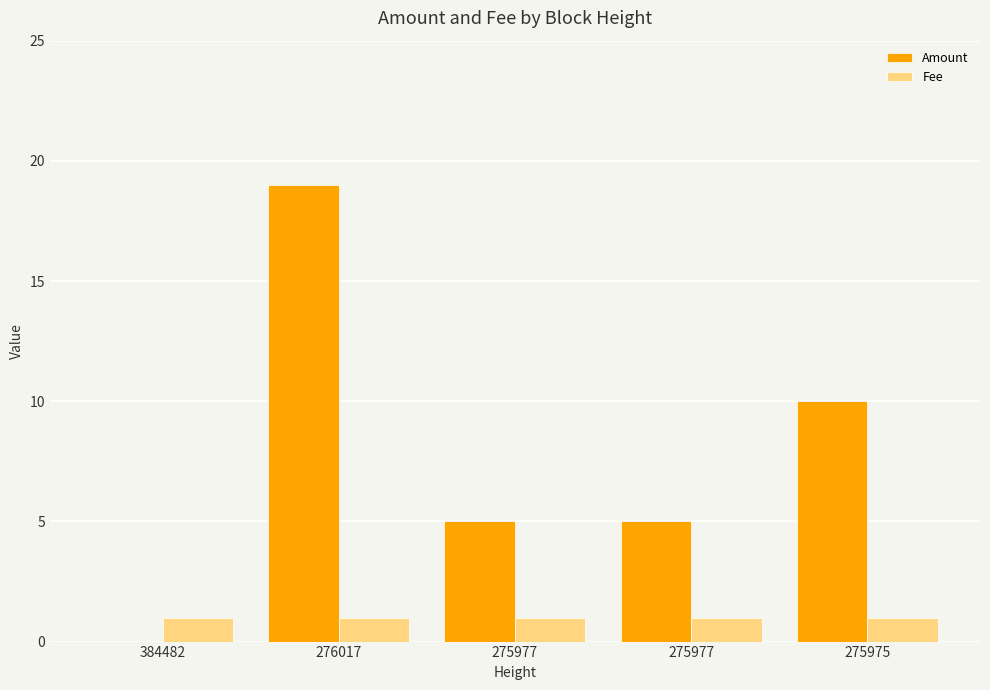

What are all the series names shown in the legend?

Amount, Fee